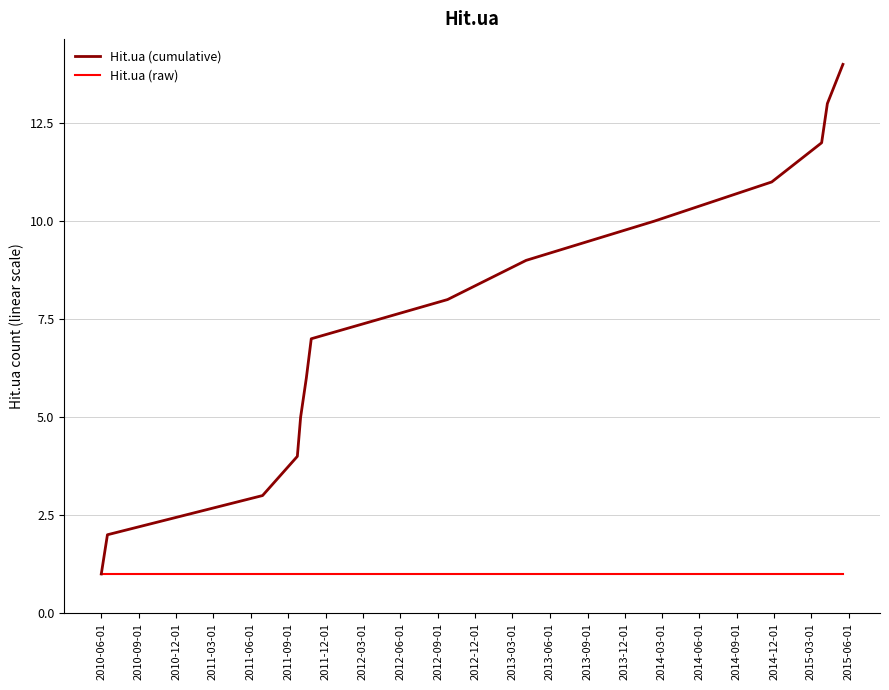

List the series in order of their overall mean, highest first.

Hit.ua (cumulative), Hit.ua (raw)